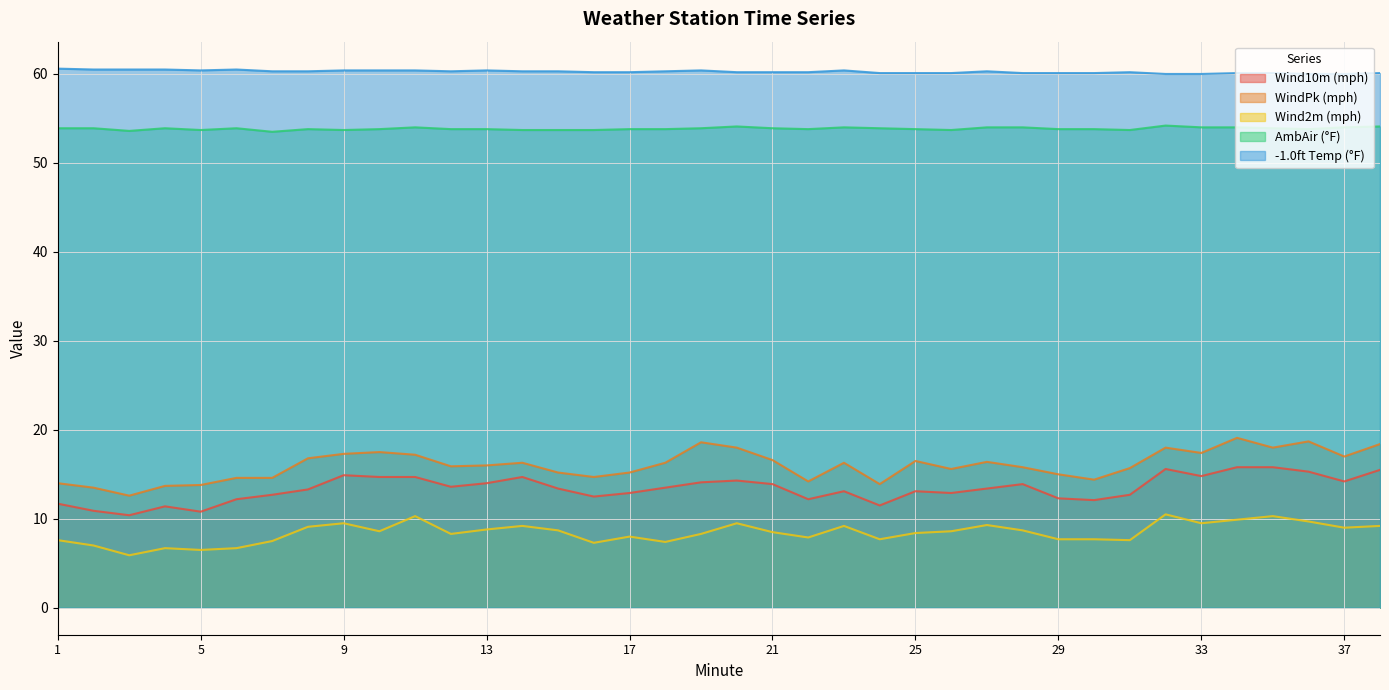

Reading left to right, transcribe all the data shown in this chart.

Wind10m (mph): 11.7	10.9	10.4	11.4	10.8	12.2	12.7	13.3	14.9	14.7	14.7	13.6	14.0	14.7	13.4	12.5	12.9	13.5	14.1	14.3	13.9	12.2	13.1	11.5	13.1	12.9	13.4	13.9	12.3	12.1	12.7	15.6	14.8	15.8	15.8	15.3	14.2	15.5
WindPk (mph): 14.0	13.5	12.6	13.7	13.8	14.6	14.6	16.8	17.3	17.5	17.2	15.9	16.0	16.3	15.2	14.7	15.2	16.3	18.6	18.0	16.6	14.2	16.3	13.9	16.5	15.6	16.4	15.8	15.0	14.4	15.7	18.0	17.4	19.1	18.0	18.7	17.0	18.4
Wind2m (mph): 7.6	7.0	5.9	6.7	6.5	6.7	7.5	9.1	9.5	8.6	10.3	8.3	8.8	9.2	8.7	7.3	8.0	7.4	8.3	9.5	8.5	7.9	9.2	7.7	8.4	8.6	9.3	8.7	7.7	7.7	7.6	10.5	9.5	9.9	10.3	9.7	9.0	9.2
AmbAir (°F): 53.9	53.9	53.6	53.9	53.7	53.9	53.5	53.8	53.7	53.8	54.0	53.8	53.8	53.7	53.7	53.7	53.8	53.8	53.9	54.1	53.9	53.8	54.0	53.9	53.8	53.7	54.0	54.0	53.8	53.8	53.7	54.2	54.0	54.0	53.9	53.8	54.0	54.1
-1.0ft Temp (°F): 60.6	60.5	60.5	60.5	60.4	60.5	60.3	60.3	60.4	60.4	60.4	60.3	60.4	60.3	60.3	60.2	60.2	60.3	60.4	60.2	60.2	60.2	60.4	60.1	60.1	60.1	60.3	60.1	60.1	60.1	60.2	60.0	60.0	60.1	60.1	60.0	60.0	60.1